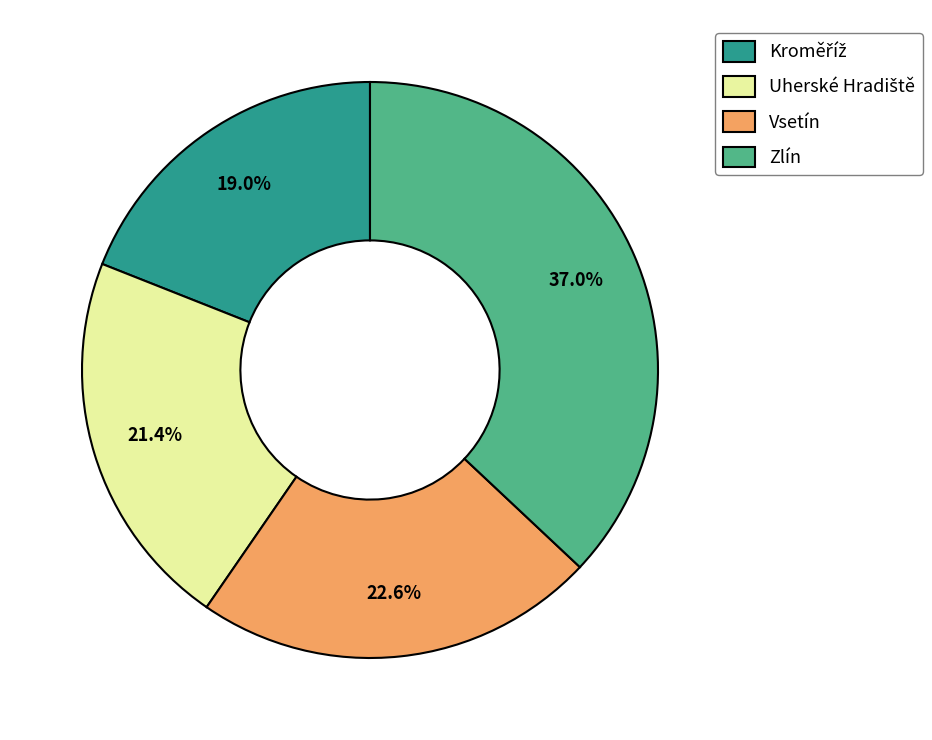

Which slice is the largest?

Zlín